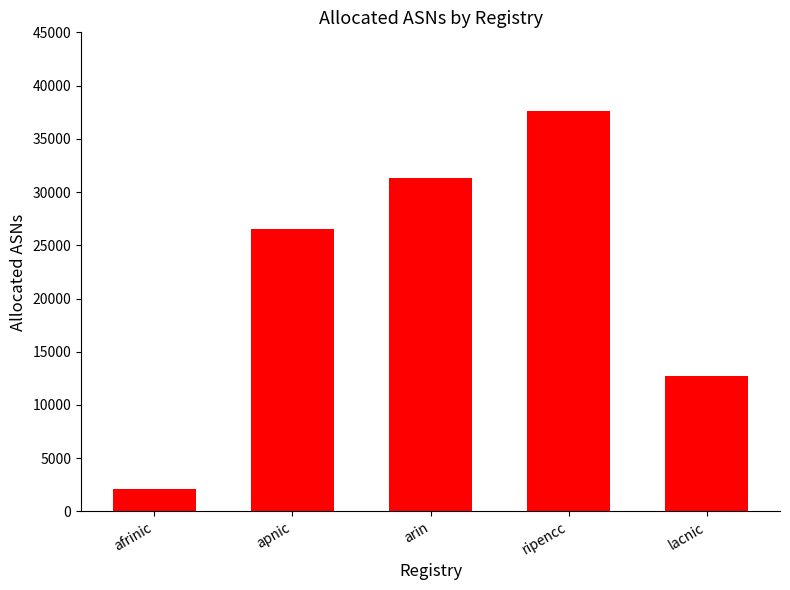

What is the difference between the values at afrinic and ripencc?

35449